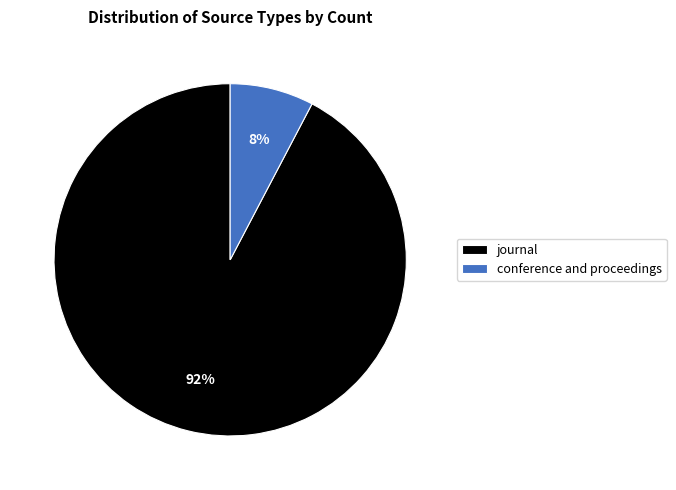

Does any single category account for the majority?

Yes